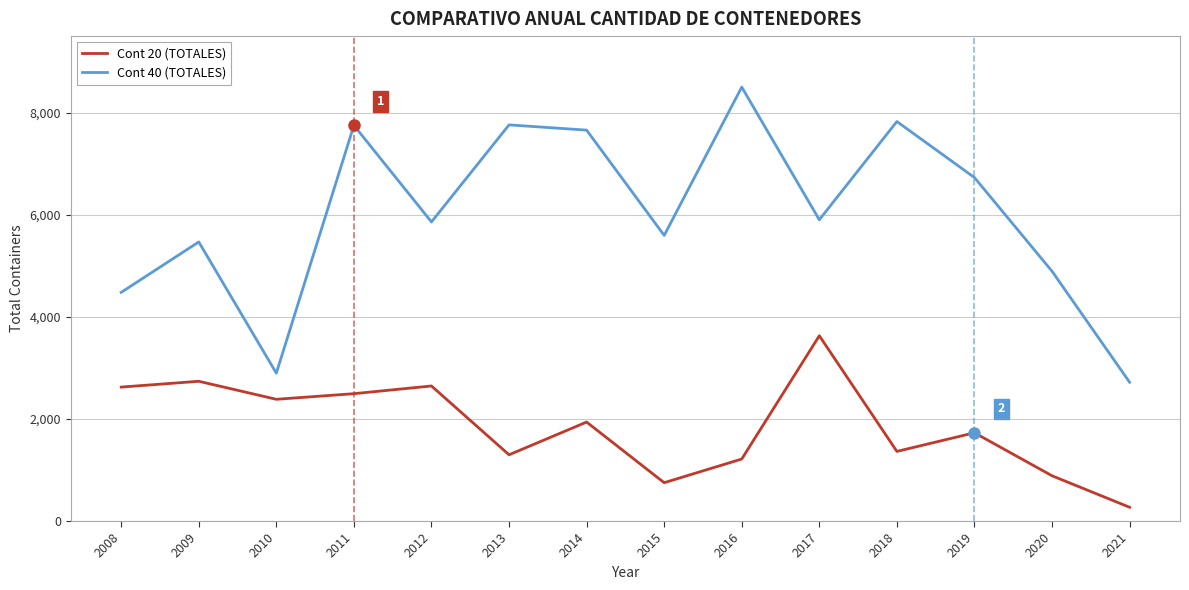

What is the average value of the Cont 20 (TOTALES) series?

1855